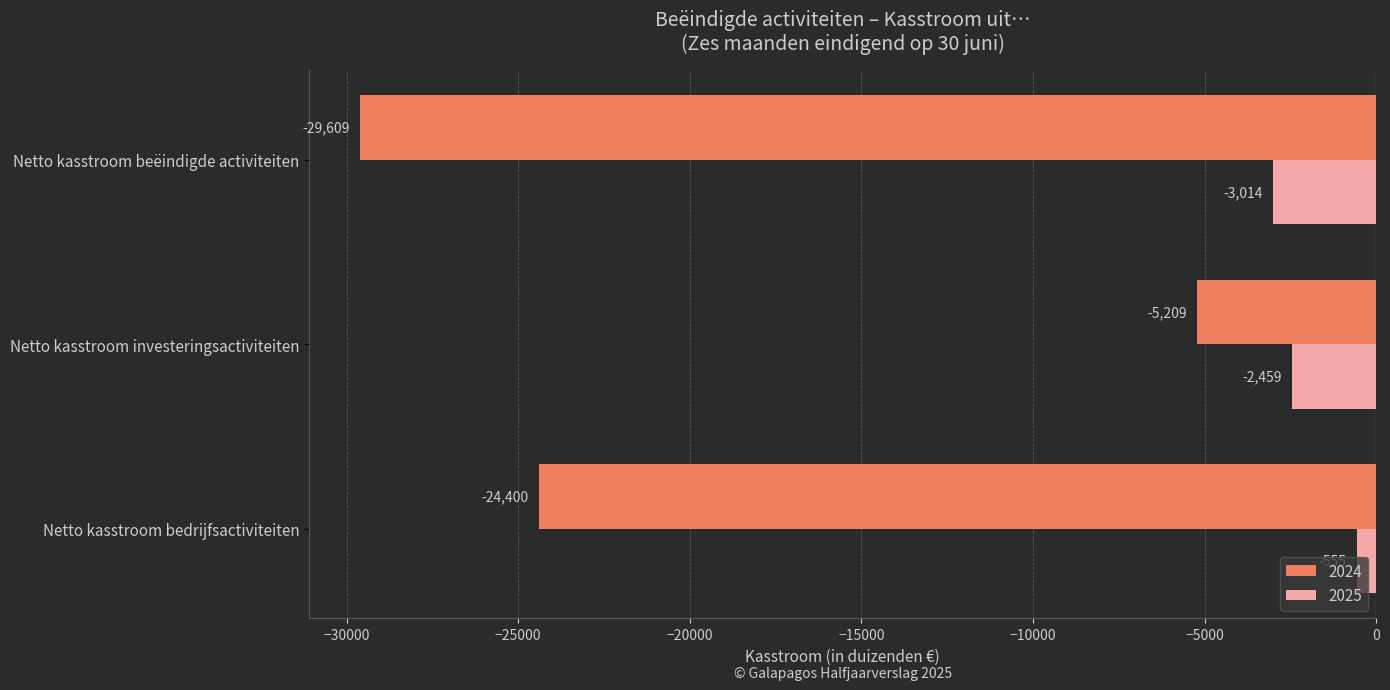

What is the average value of the 2025 series?

-2009